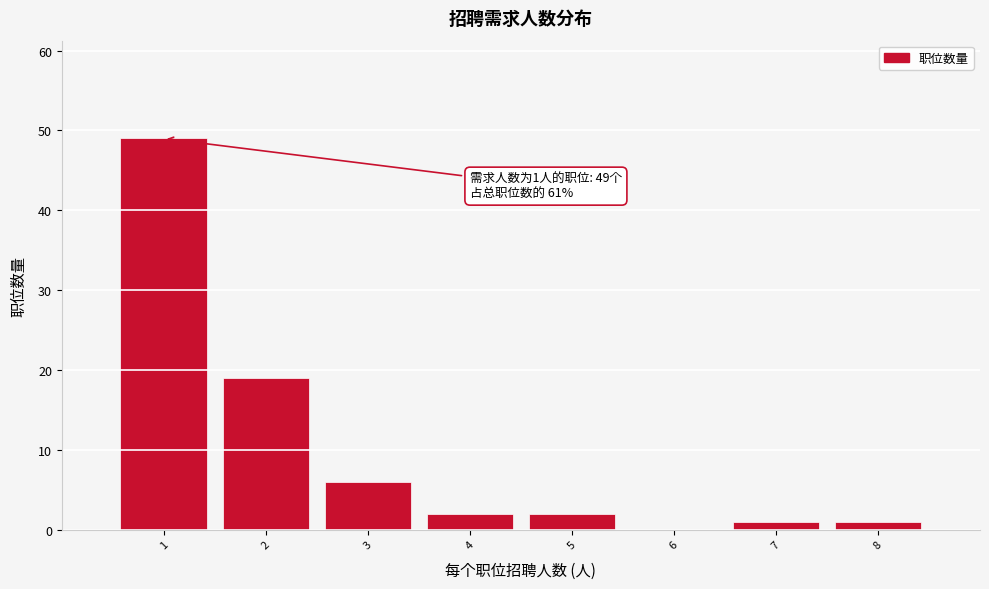

Over which range of the x-axis is the bar tallest?

0.5 to 1.5